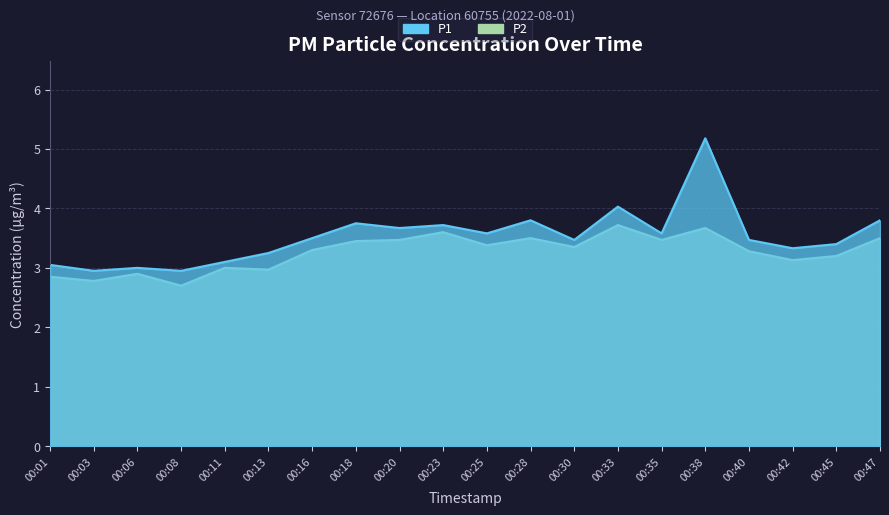

At which label does P1 reach its minimum?

00:03